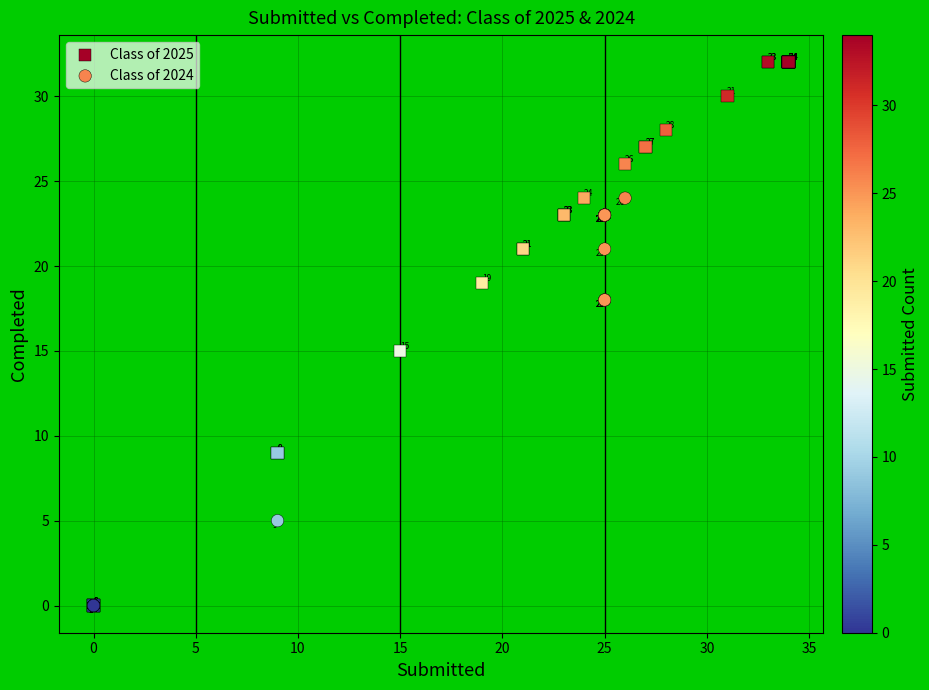

Which series contains the highest Y value?

Class of 2025